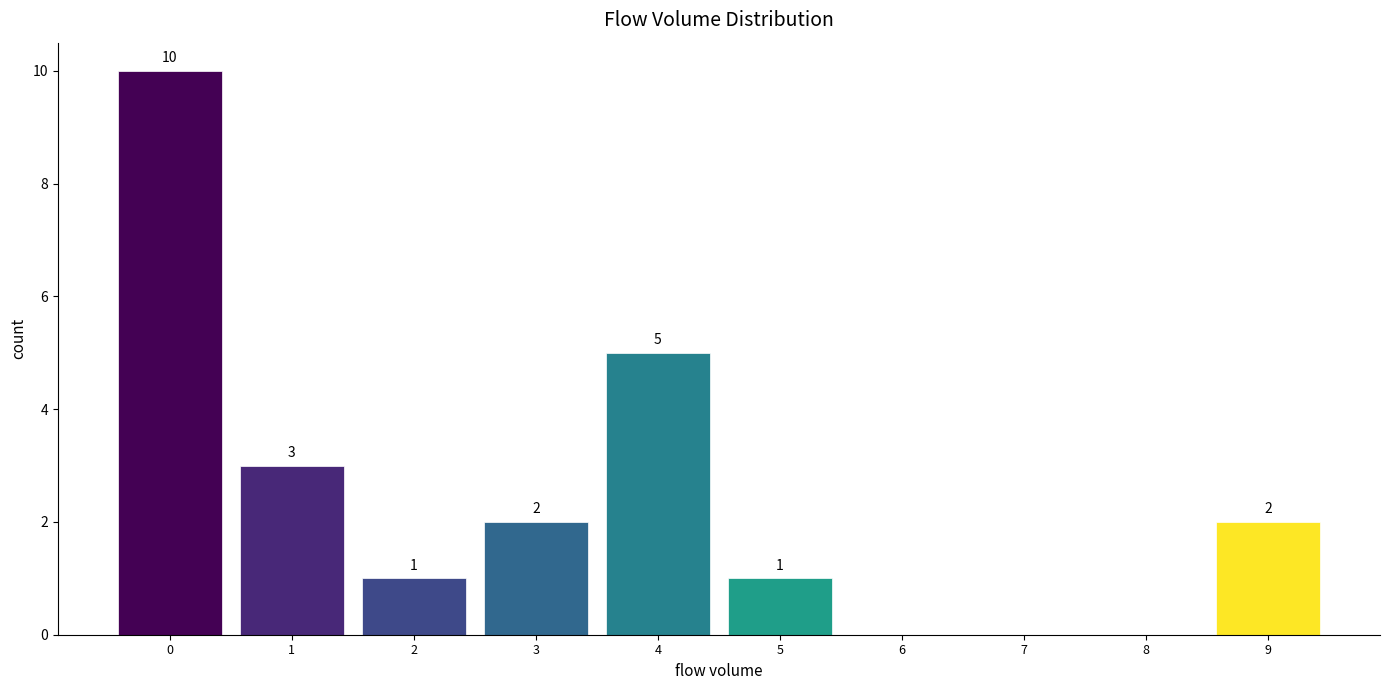

Reading left to right, list all the values displayed in this chart.

0=10	1=3	2=1	3=2	4=5	5=1	6=0	7=0	8=0	9=2